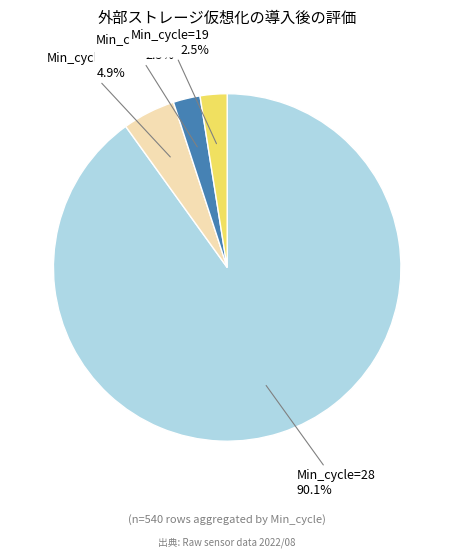

Does any single category account for the majority?

Yes